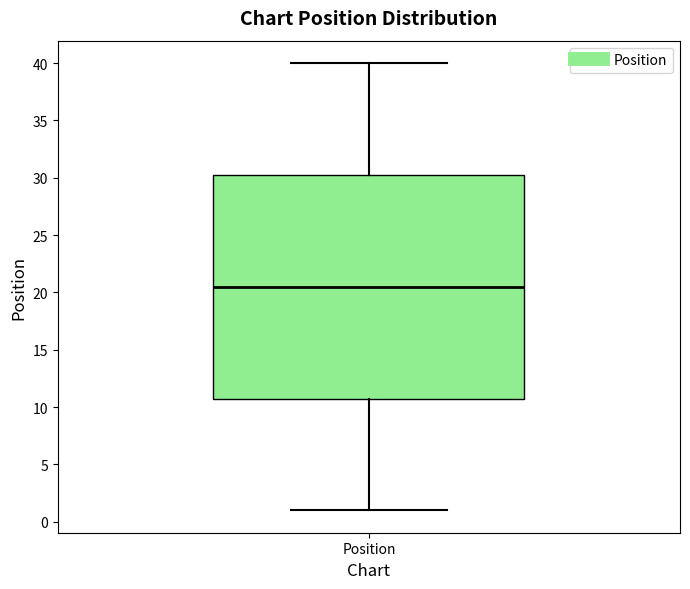

Read this box plot against the y-axis: the position of the median line, the range covered by the box, and the ends of both whiskers. The values are not printed on the chart, so give them approximately, as read against the axis.

median 20.5, box 11.0 to 30.5, whiskers 1.0 to 40.0